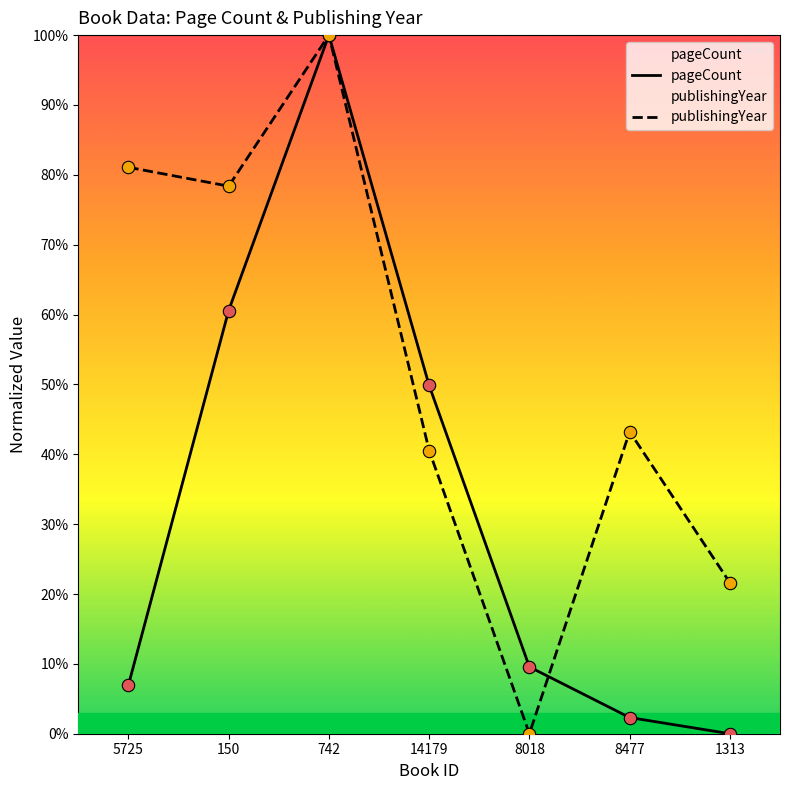

At how many categories does at least one series exceed 92?

1